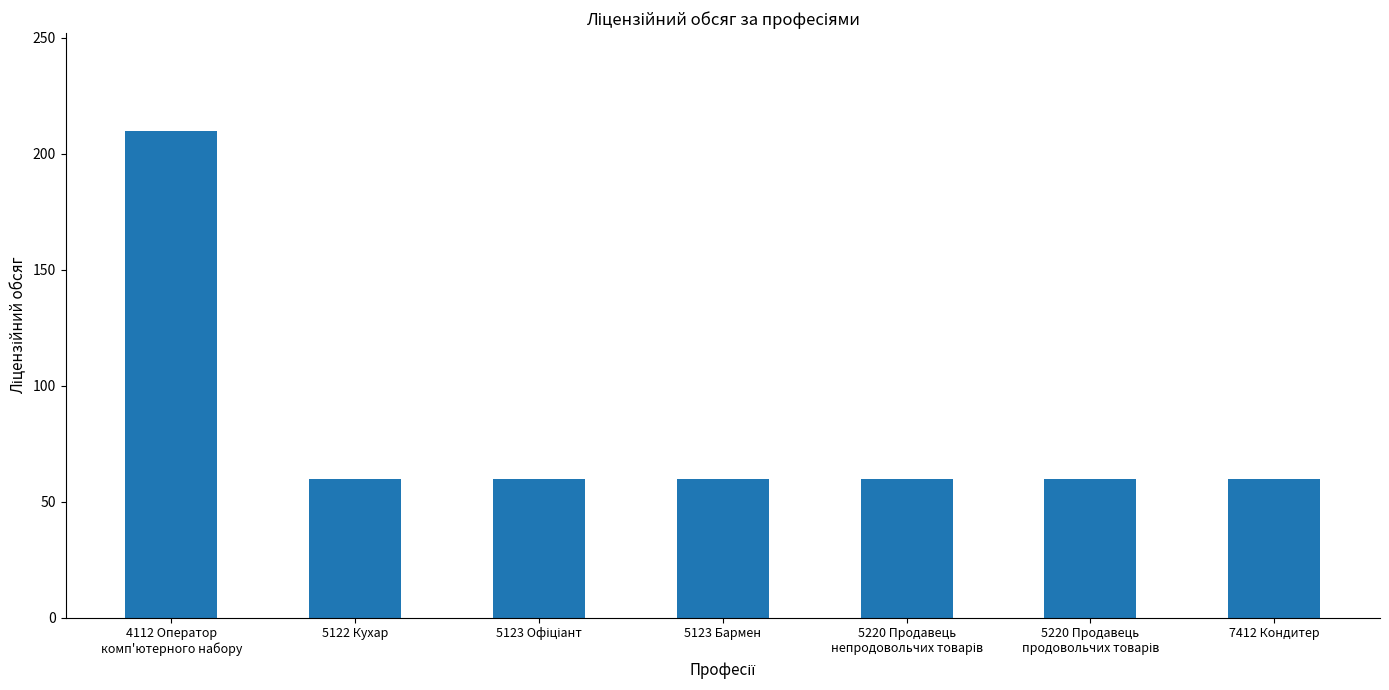

What is the maximum value shown in the chart?

210